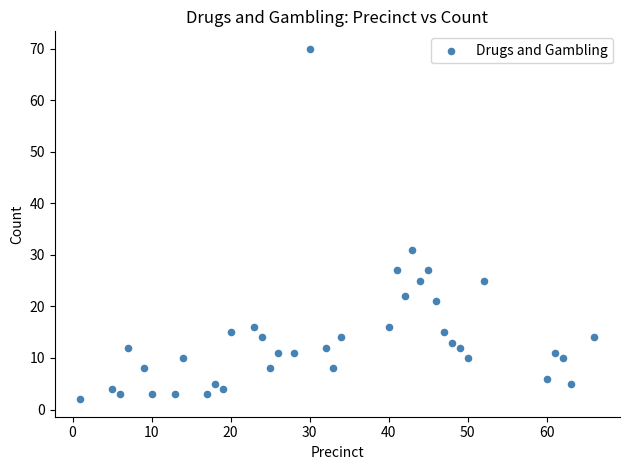

What Y value in the scatter plot is closest to 36?

31